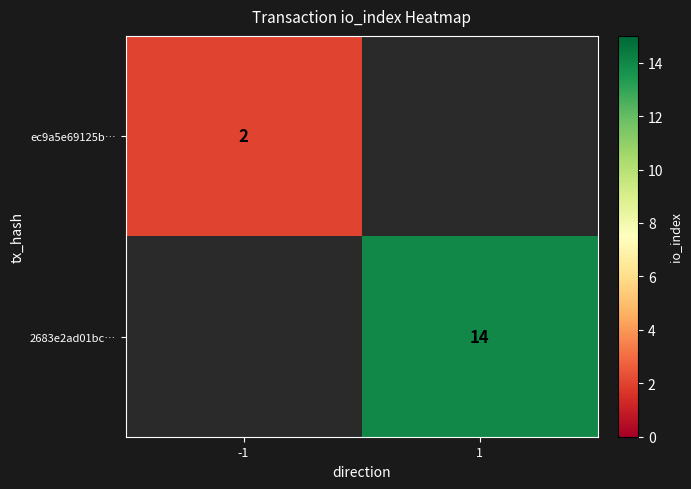

What is the maximum value shown in the chart?

14.0